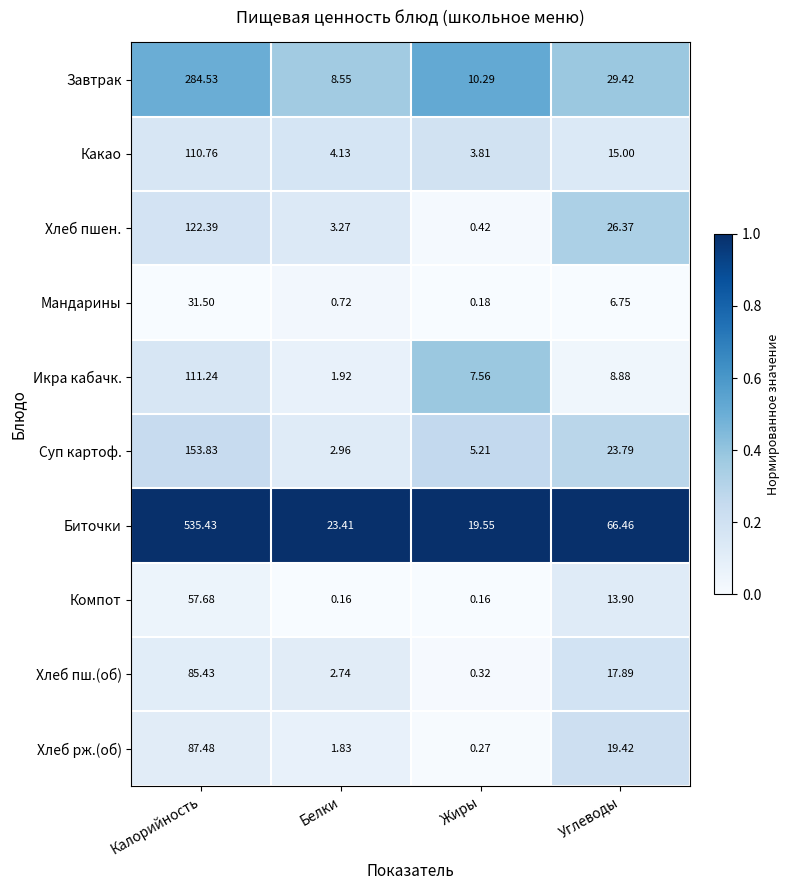

Rank the series at Белки from lowest to highest value.

Компот, Мандарины, Хлеб рж.(об), Икра кабачк., Хлеб пш.(об), Суп картоф., Хлеб пшен., Какао, Завтрак, Биточки